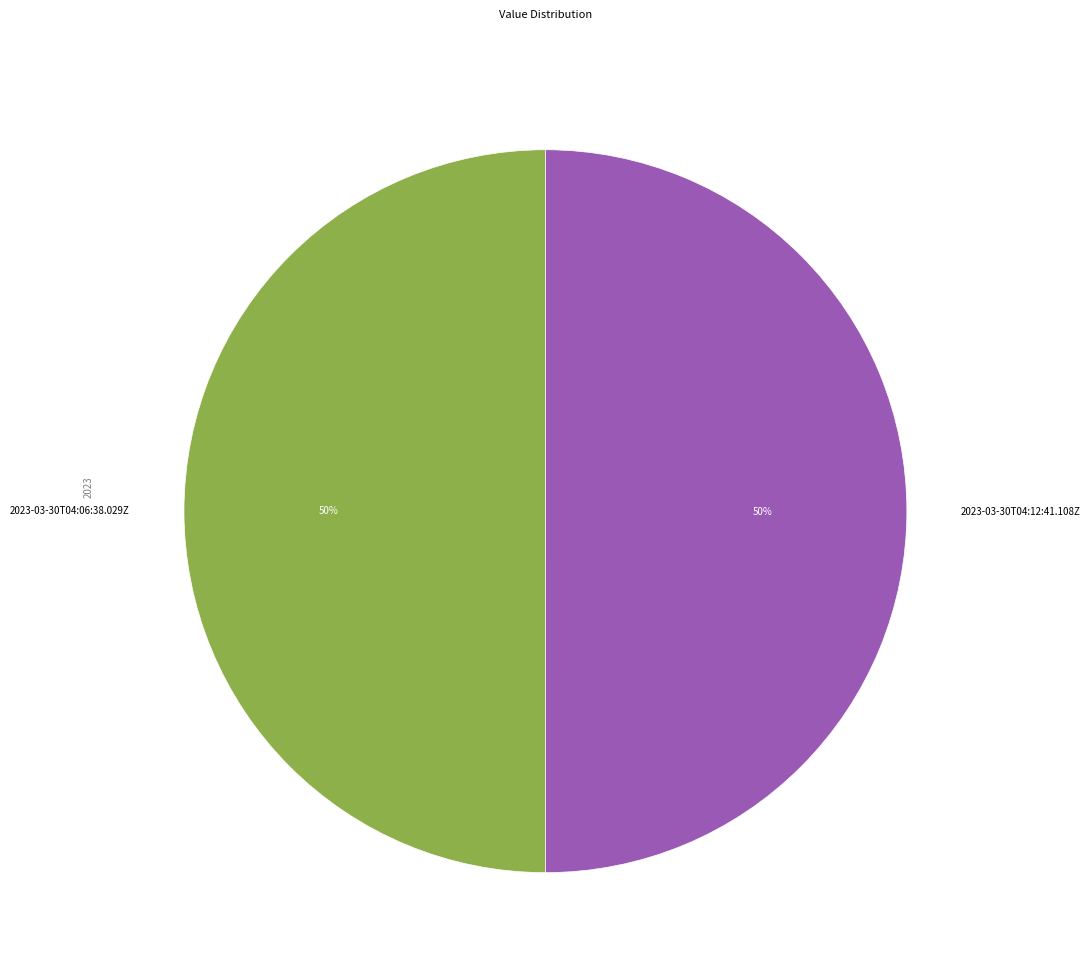

To the nearest percent, what is the combined percentage of 2023-03-30T04:12:41.108Z and 2023-03-30T04:06:38.029Z?

100%